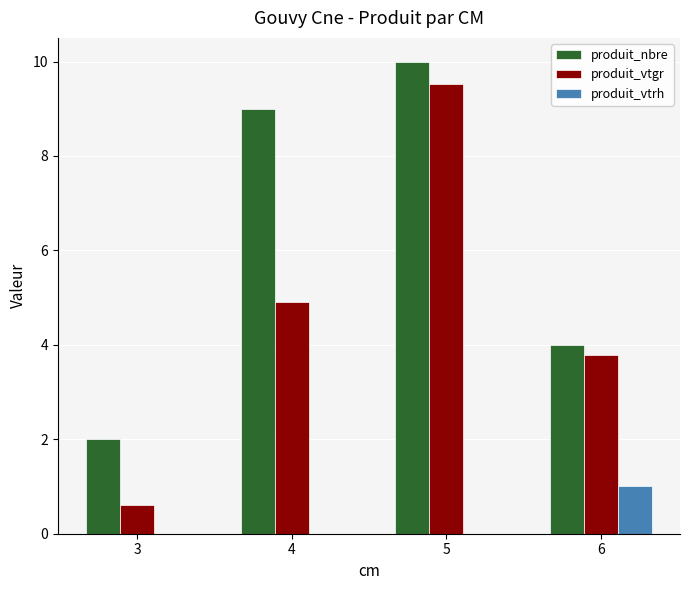

Is it true that produit_nbre equals 10.0 at 5?

True